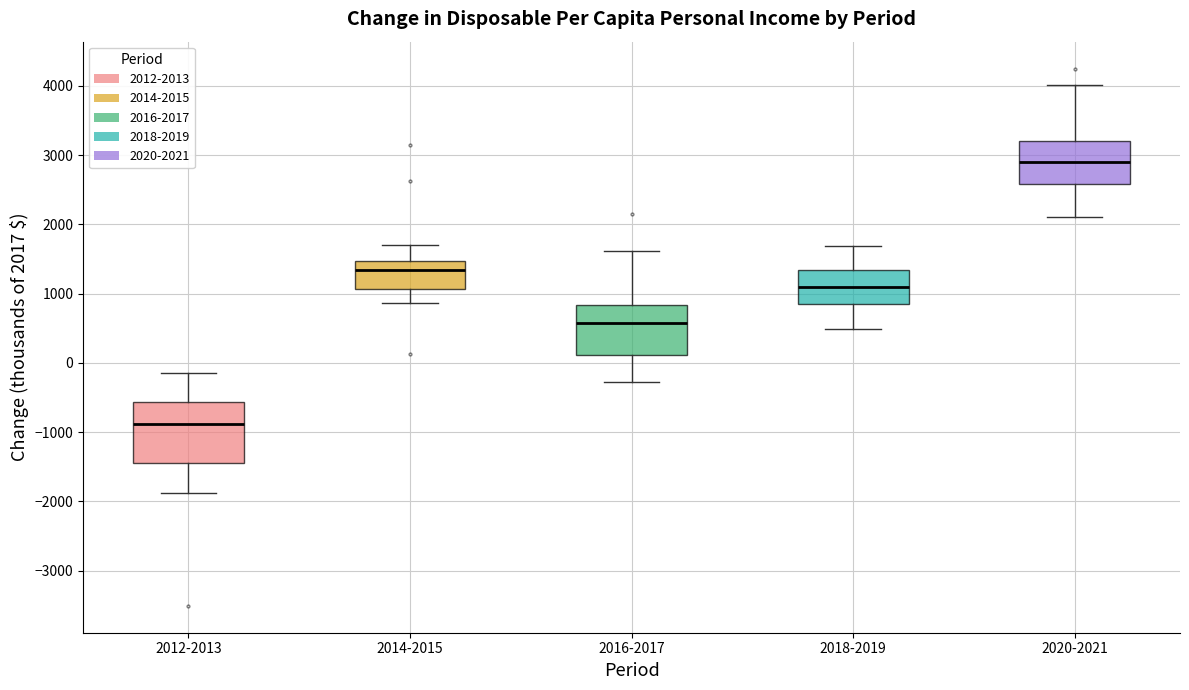

Which box's median line is the highest?

2020-2021